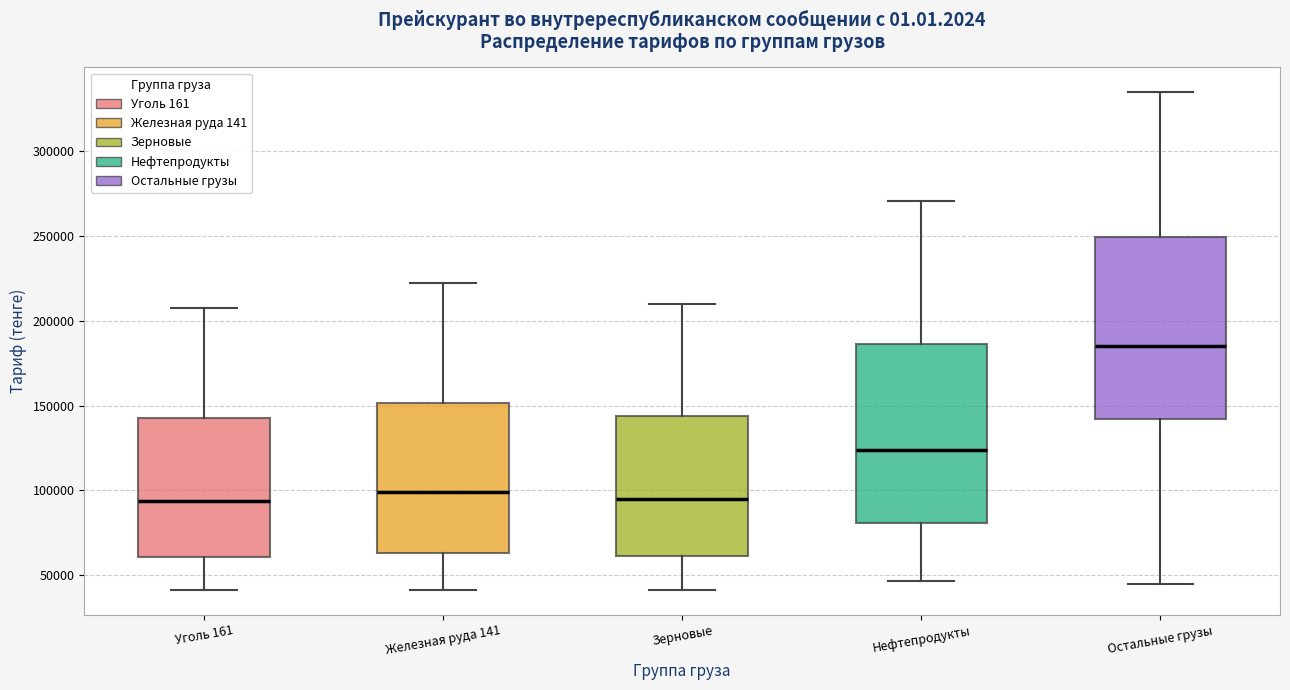

Where is the upper edge of the box for Железная руда 141 on the y-axis? The values are not printed on the chart, so give them approximately, as read against the axis.

150000